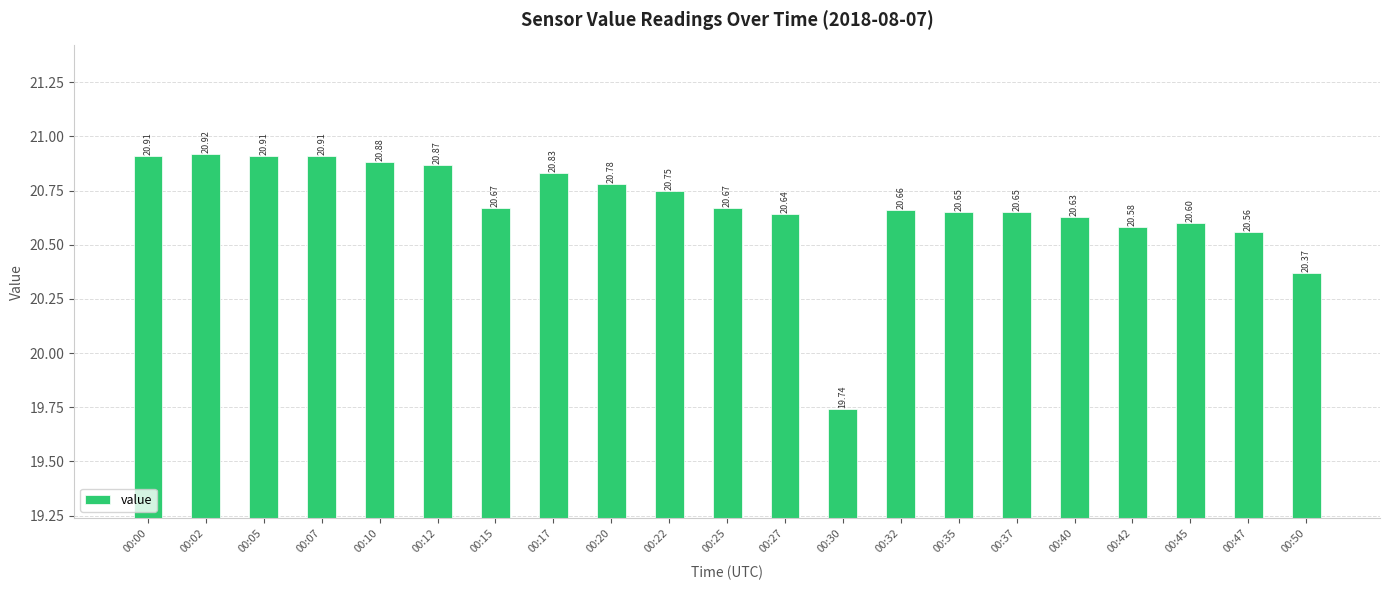

How many data points does each series have?

21